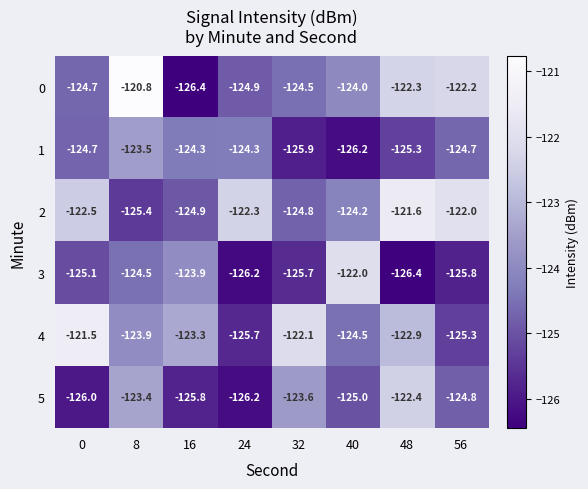

At 40, list the series in order from smallest to largest.

1, 5, 4, 2, 0, 3